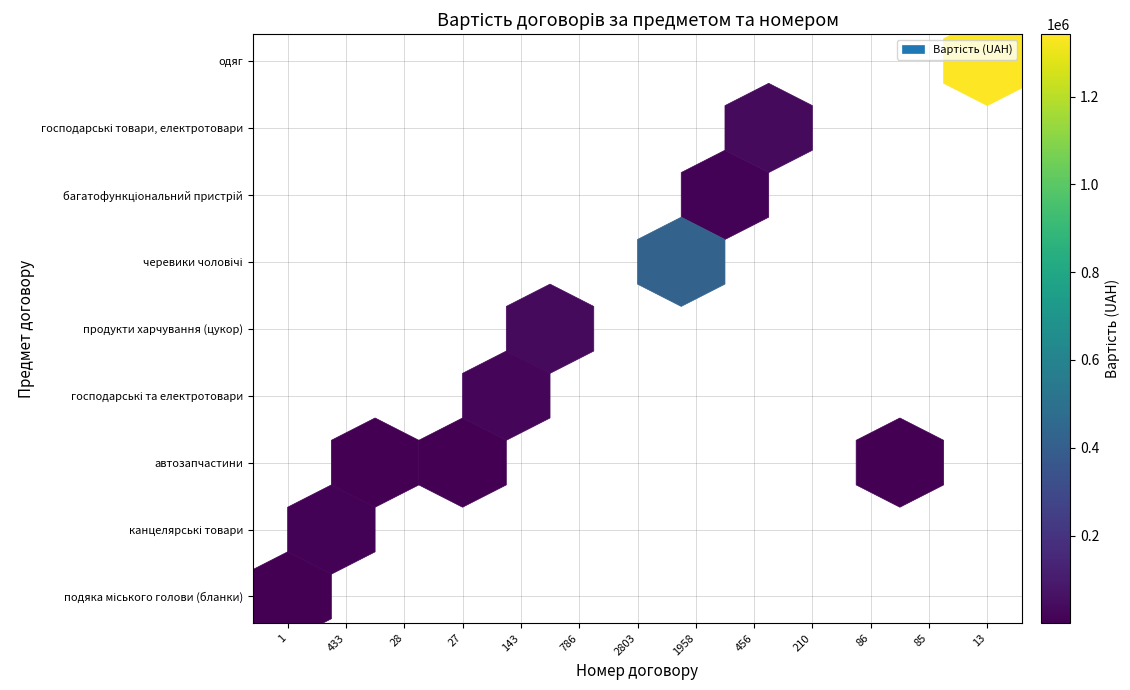

At which category is the sum across all series the highest?

13